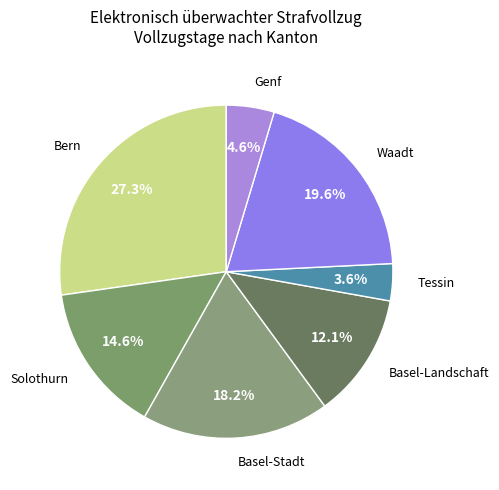

To the nearest percent, what is the average slice percentage?

14%